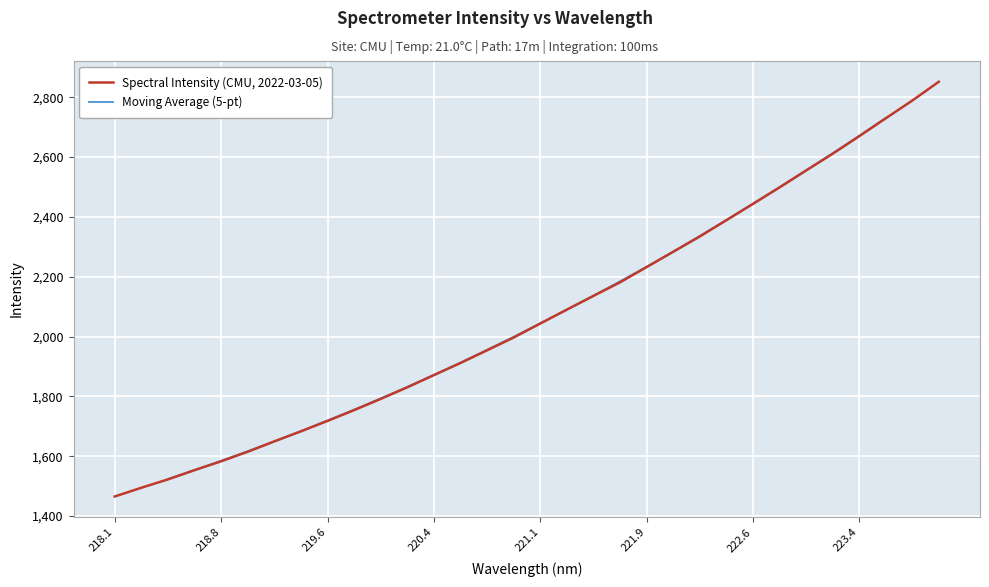

Count the number of categories in the chart.

32